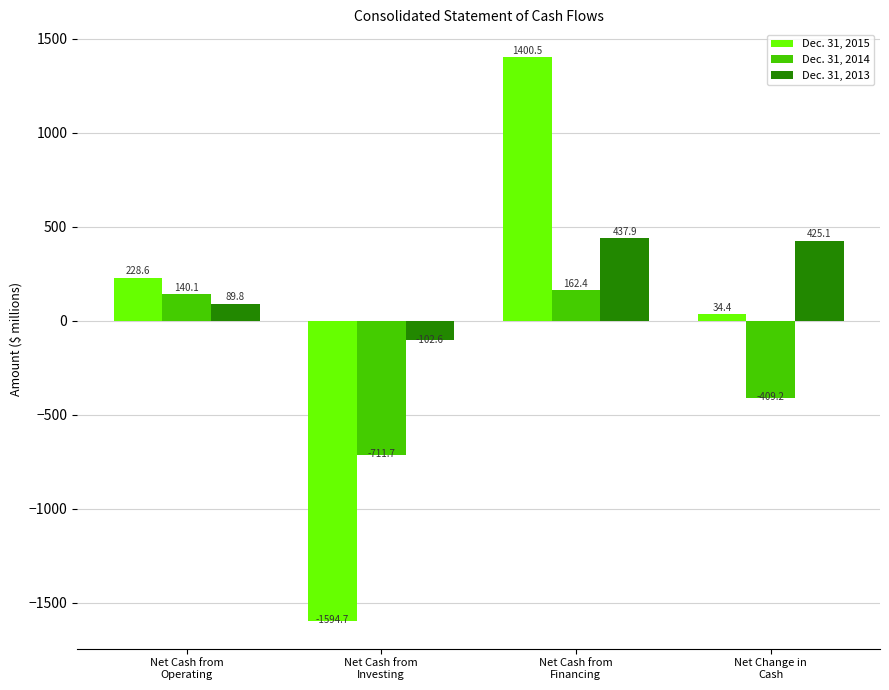

How many bars are there in each group?

3